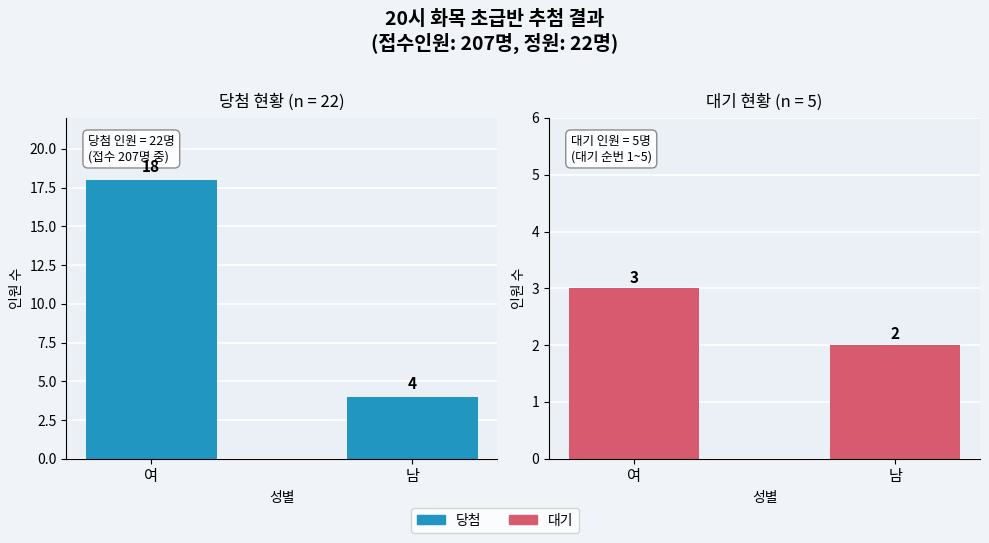

Between 여 and 남, which is larger?

여